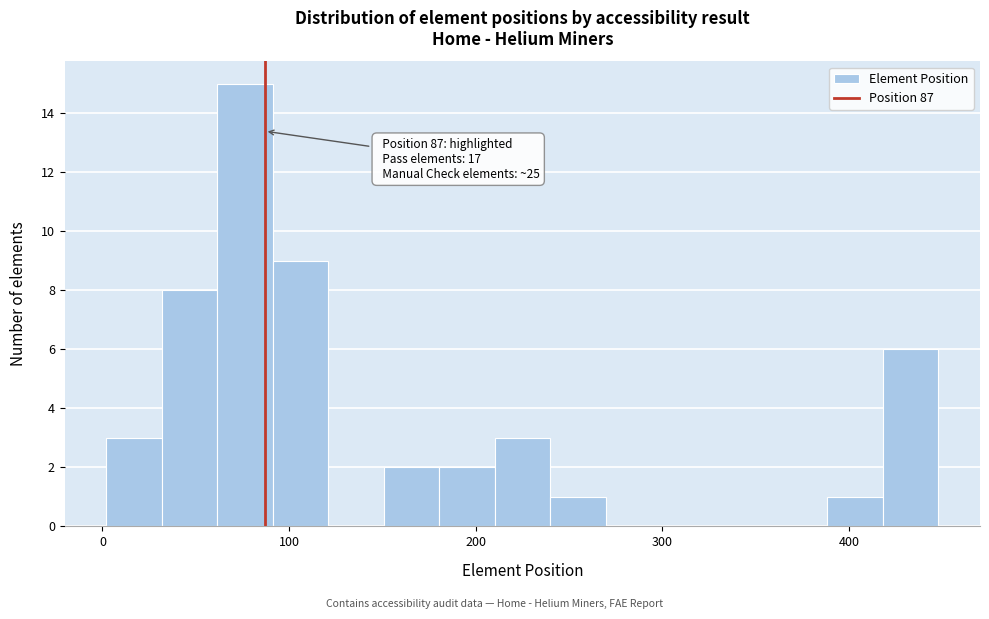

Read against the x-axis, roughly where is the centre of the tallest bar?

80